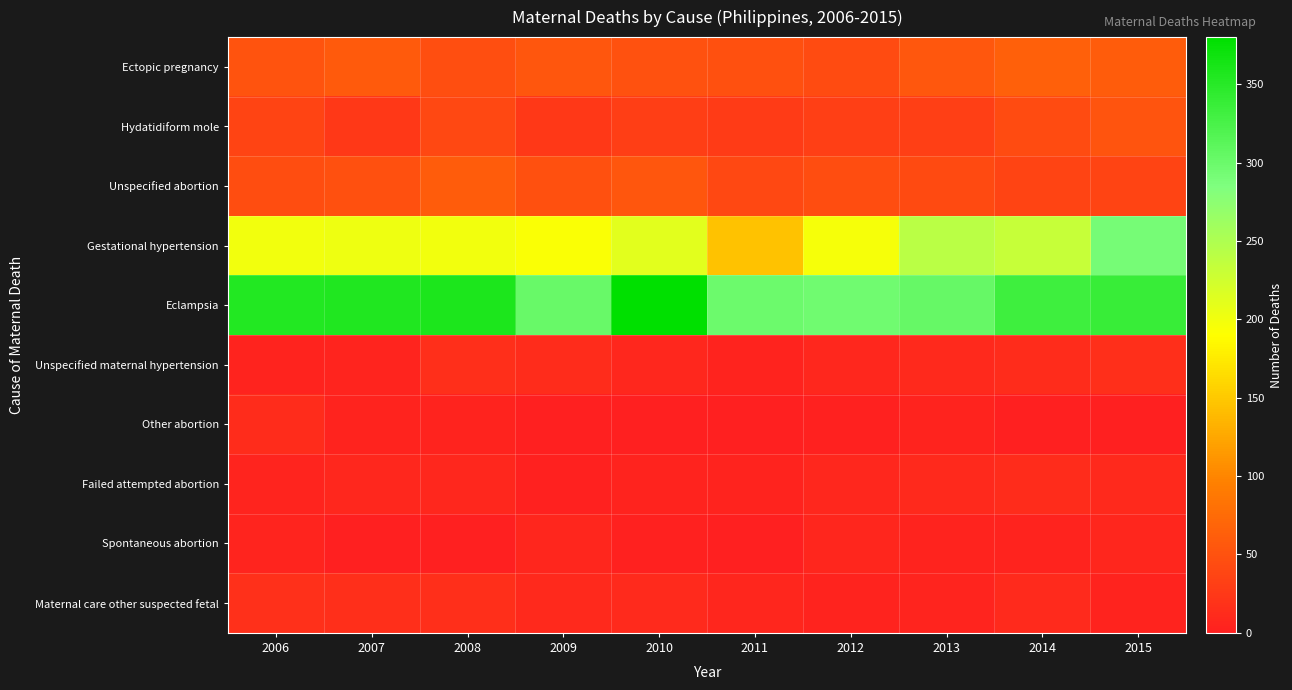

List the series in order of their peak value, highest first.

Eclampsia, Gestational hypertension, Ectopic pregnancy, Unspecified abortion, Hydatidiform mole, Maternal care other suspected fetal, Unspecified maternal hypertension, Other abortion, Failed attempted abortion, Spontaneous abortion